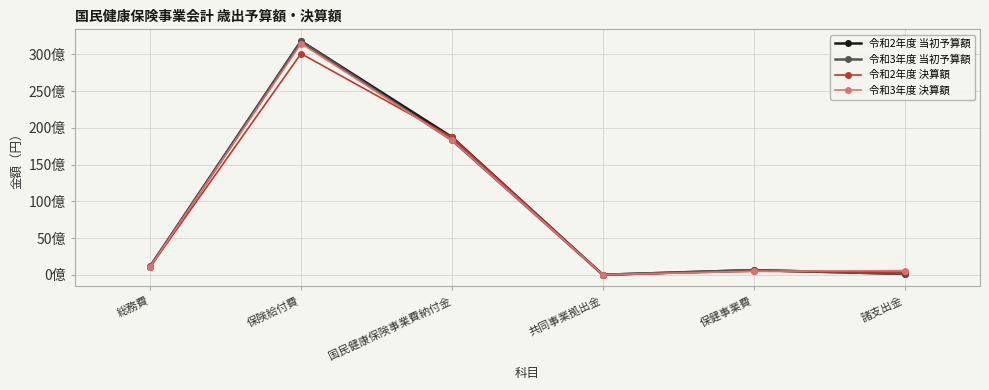

What are all the series names shown in the legend?

令和2年度 当初予算額, 令和3年度 当初予算額, 令和2年度 決算額, 令和3年度 決算額